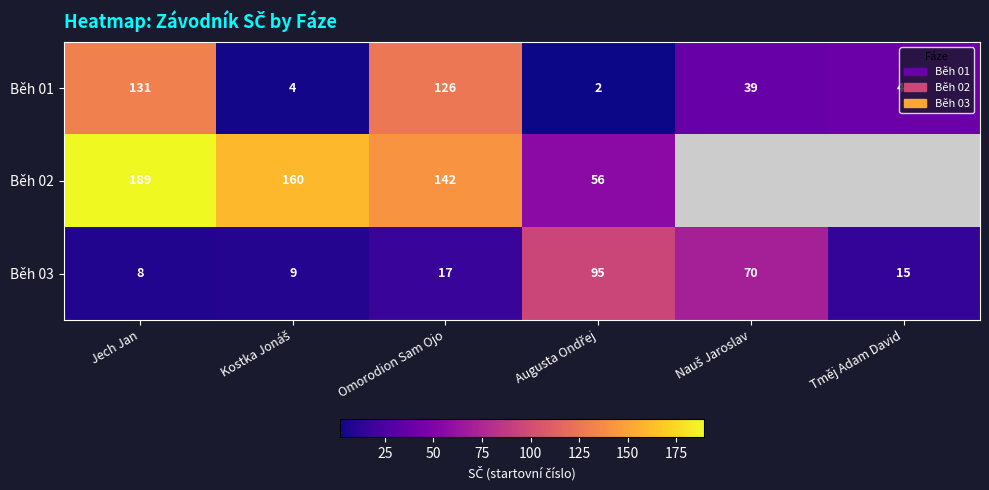

At which label is Běh 01 closest to 66?

Tměj Adam David